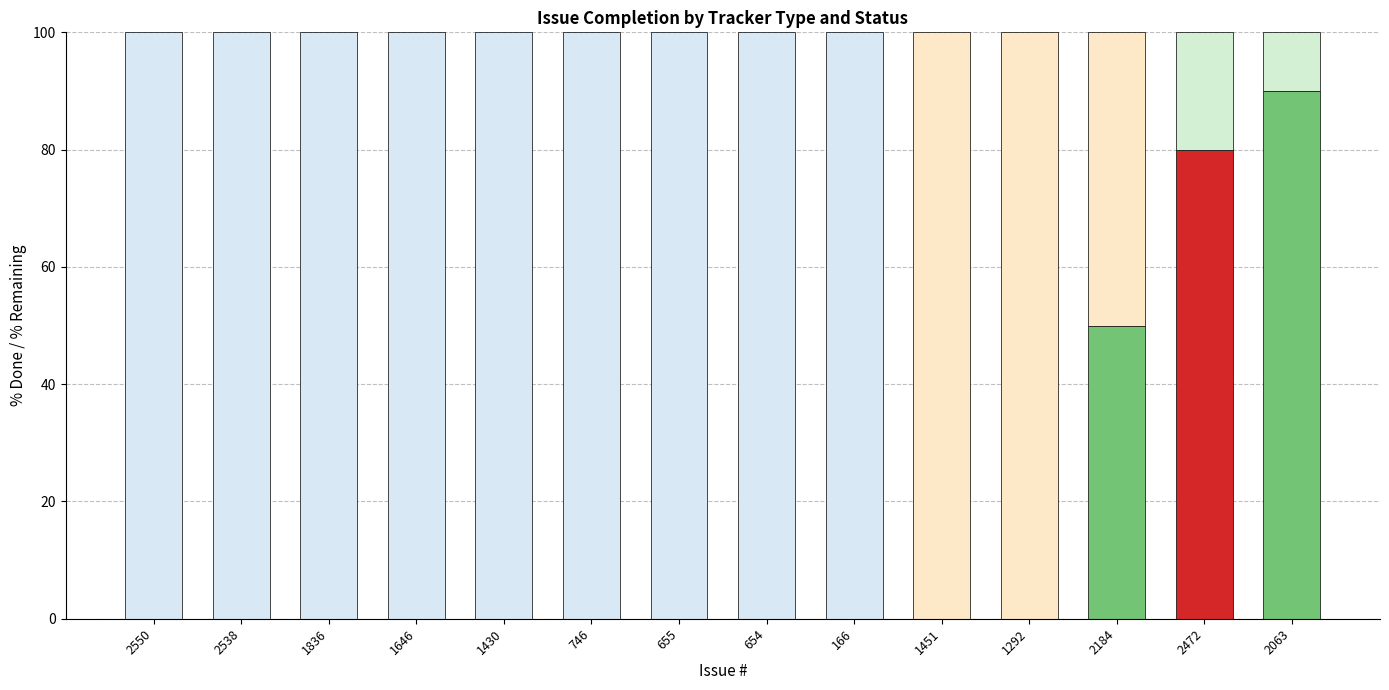

How many data points are above 0?

3